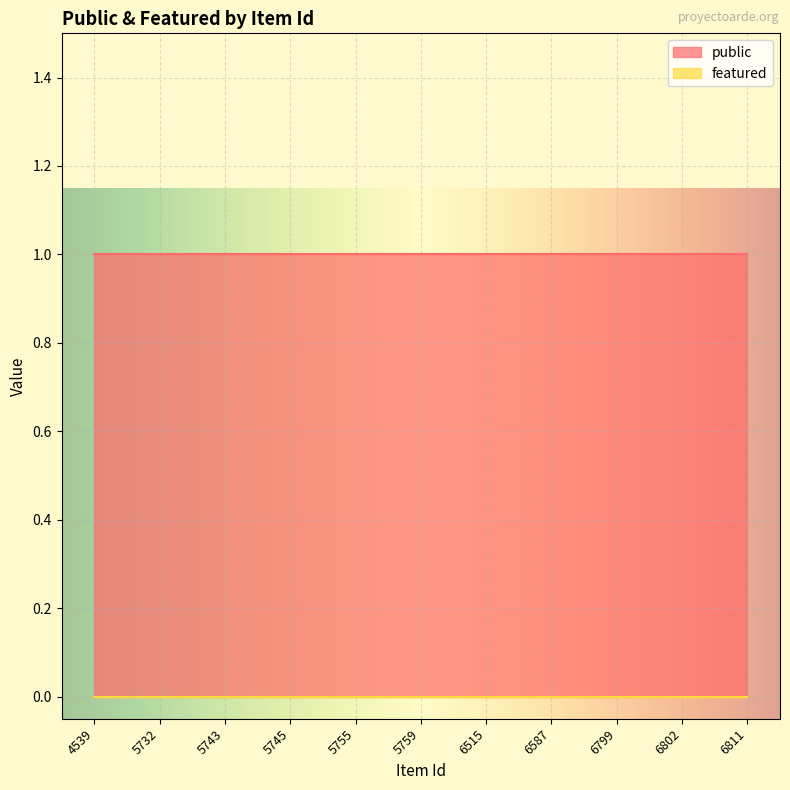

Reading left to right, what are all the values shown in this chart?

public: 4539=1	5732=1	5743=1	5745=1	5755=1	5759=1	6515=1	6587=1	6799=1	6802=1	6811=1
featured: 4539=0	5732=0	5743=0	5745=0	5755=0	5759=0	6515=0	6587=0	6799=0	6802=0	6811=0